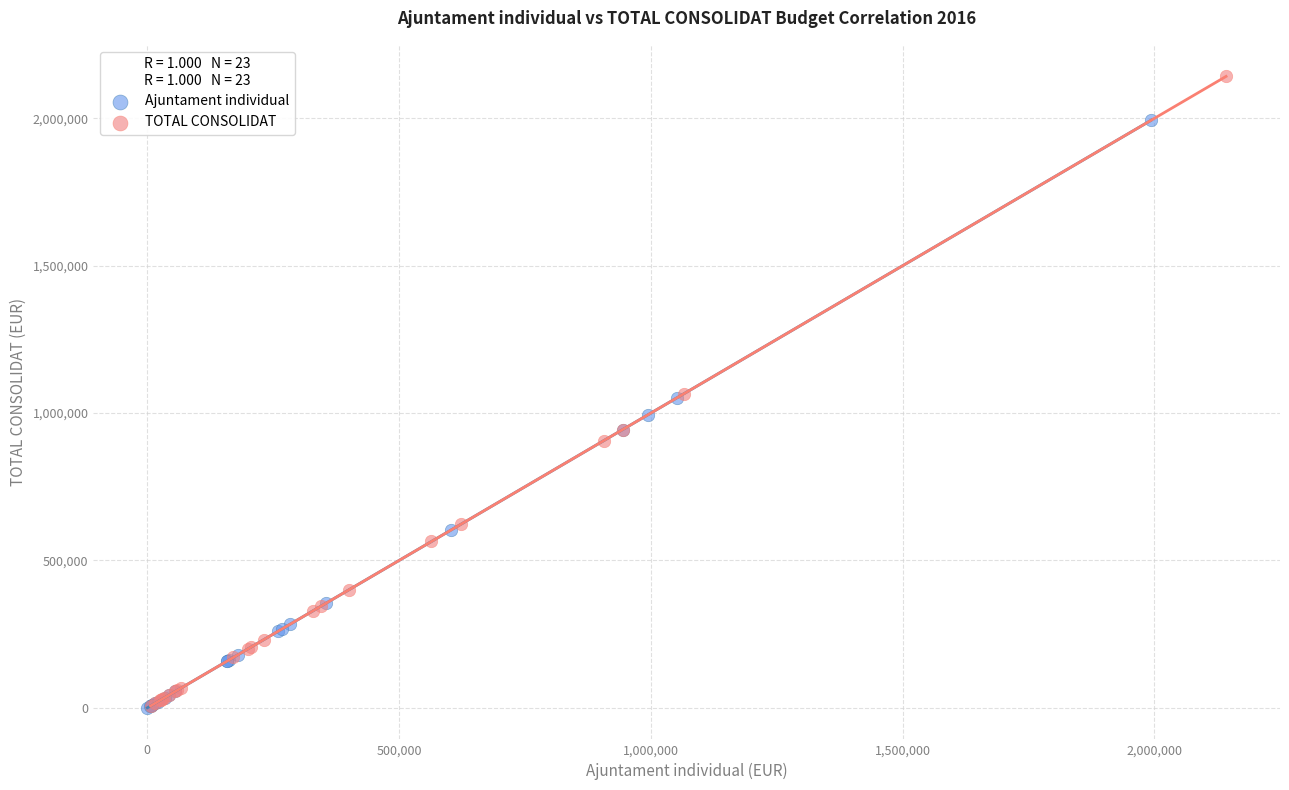

Which series contains the highest Y value?

TOTAL CONSOLIDAT